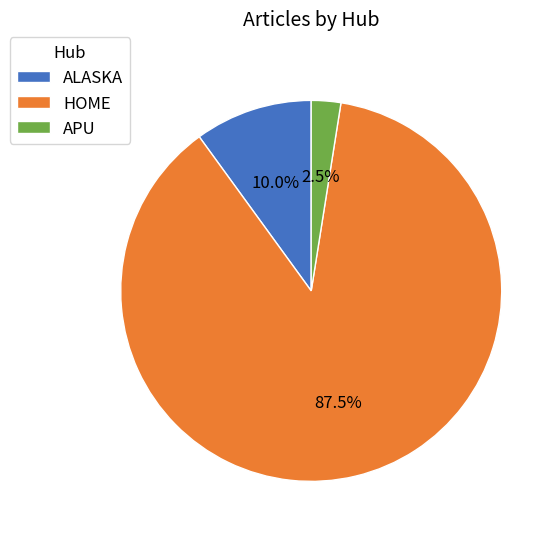

What is the majority slice?

HOME